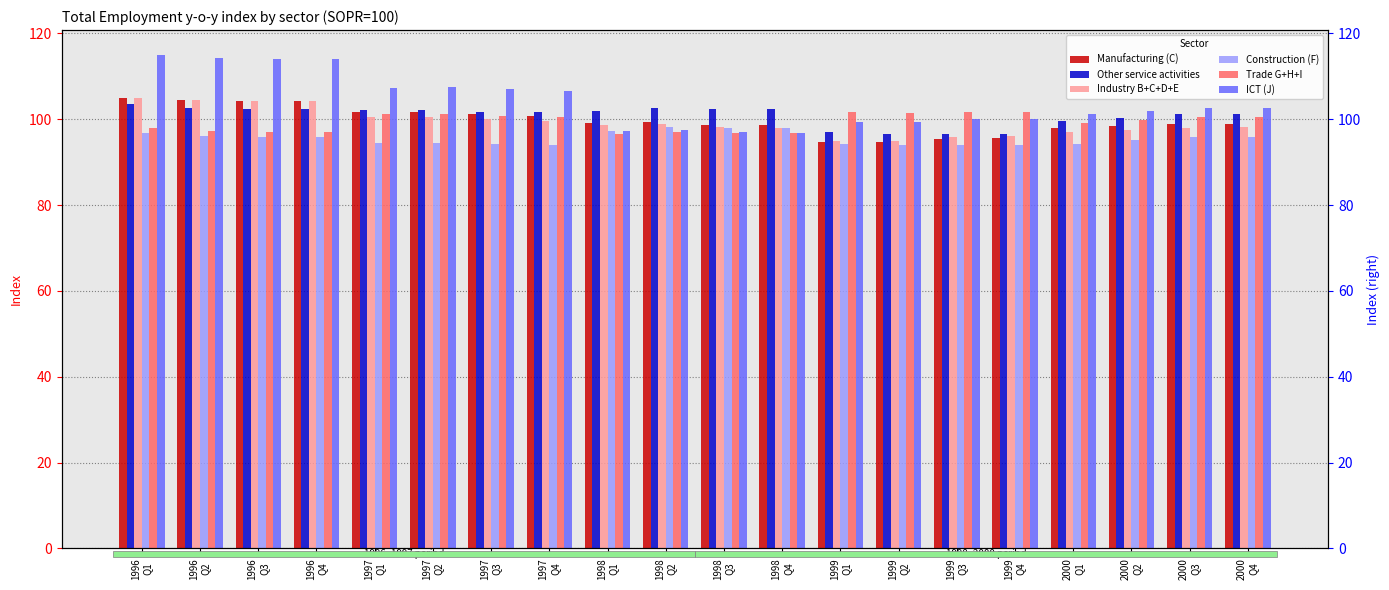

How many groups of bars are there?

20